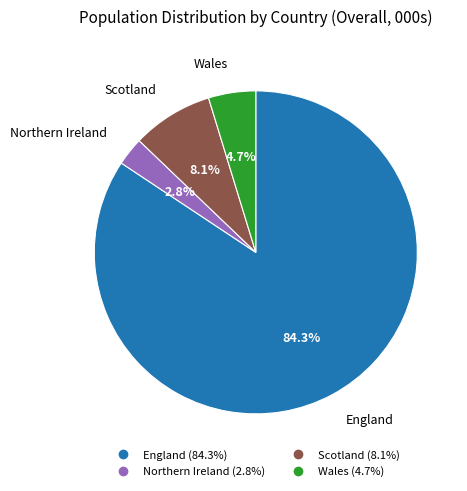

Which slice is the largest?

England